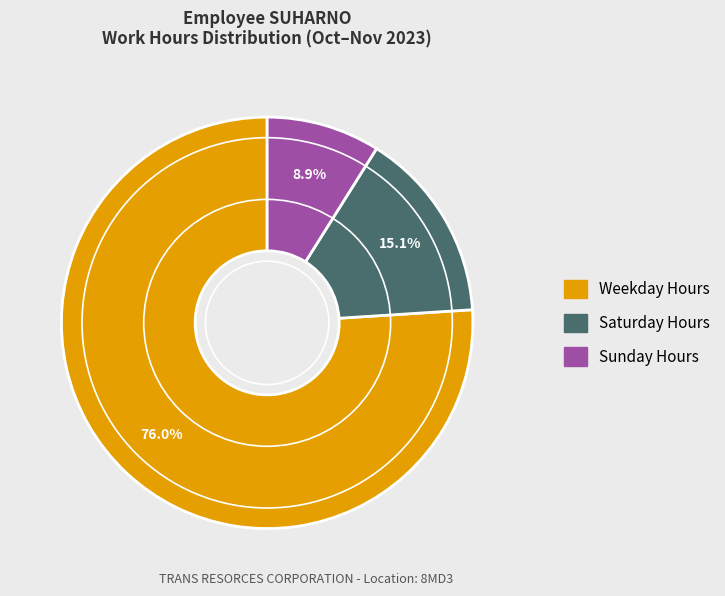

Is there a majority slice in this chart?

Yes